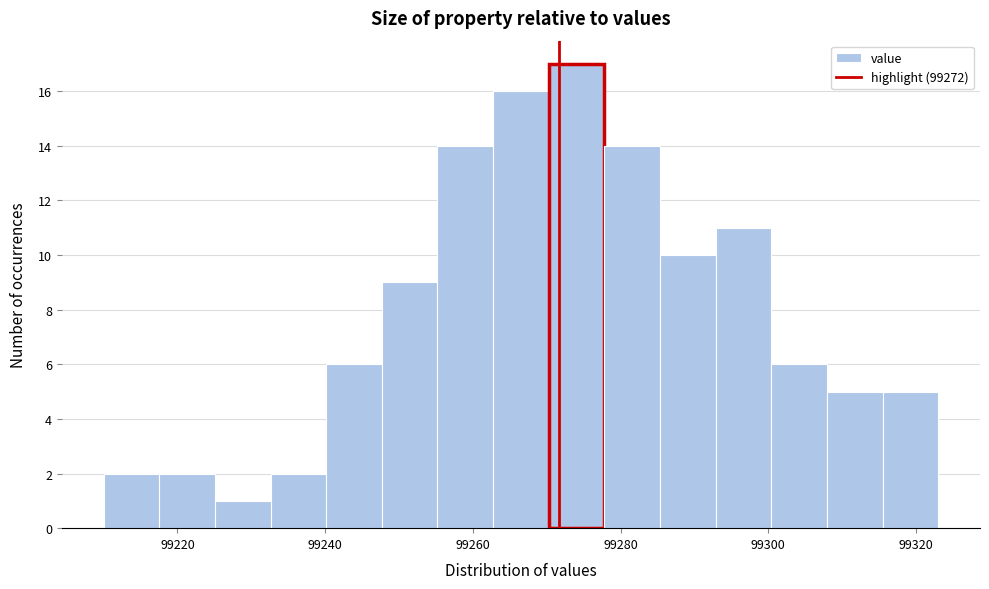

Around what value on the x-axis is the tallest bar? Give the approximate position of its centre, as read against the axis.

99274